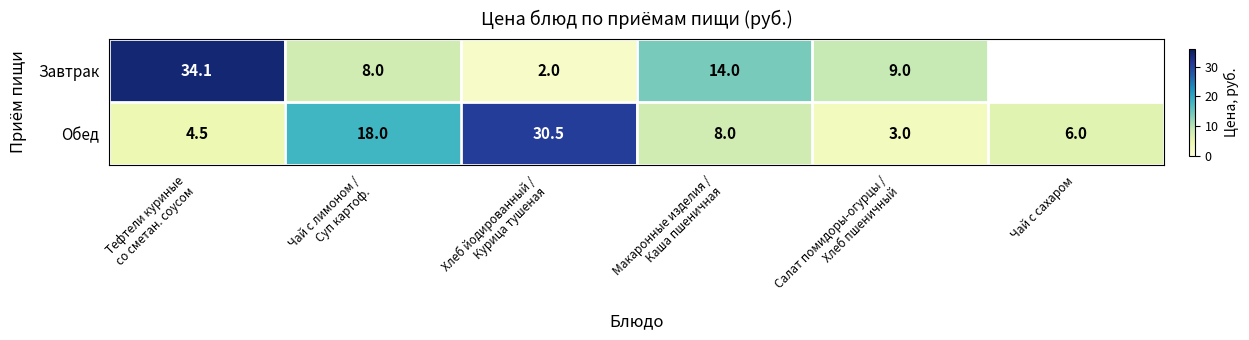

What is the minimum value for Обед?

3.0